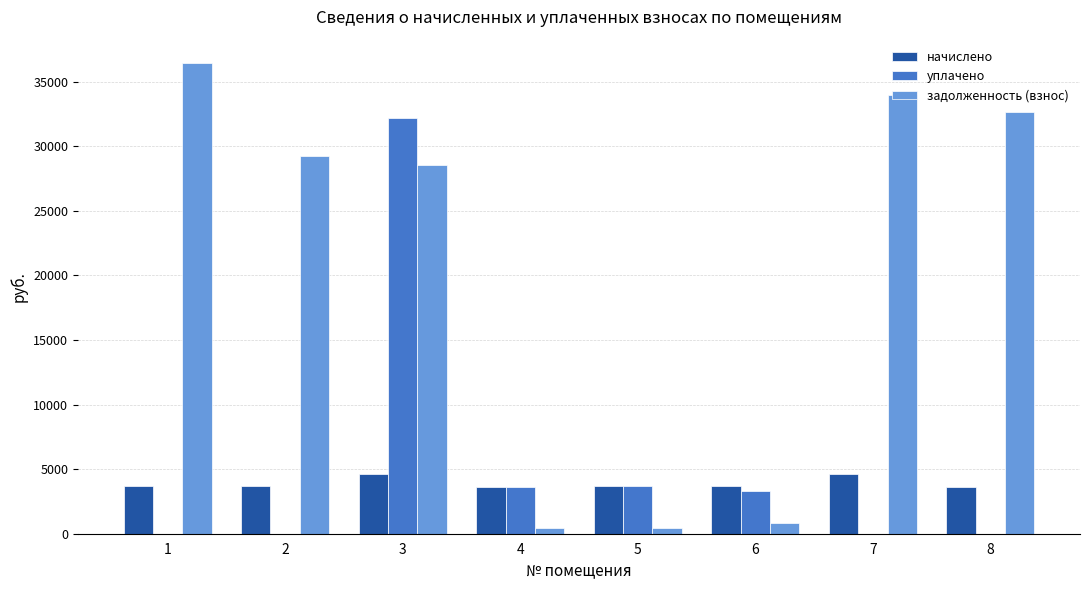

What is the average value of the начислено series?

3922.1